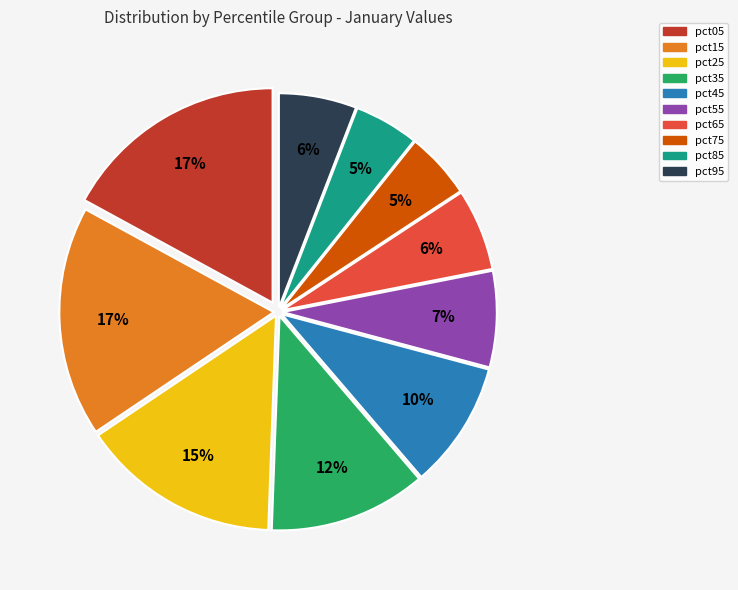

Between pct85 and pct35, which is larger?

pct35